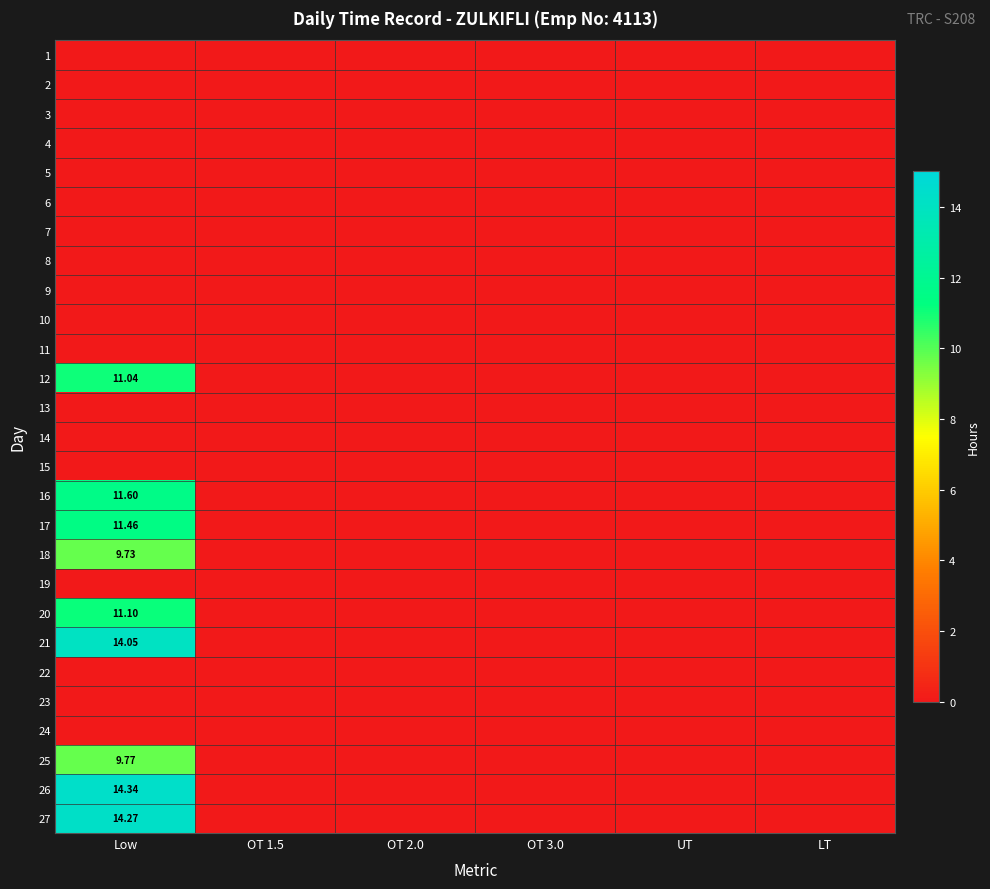

What is the total value across all series at Low?

107.4